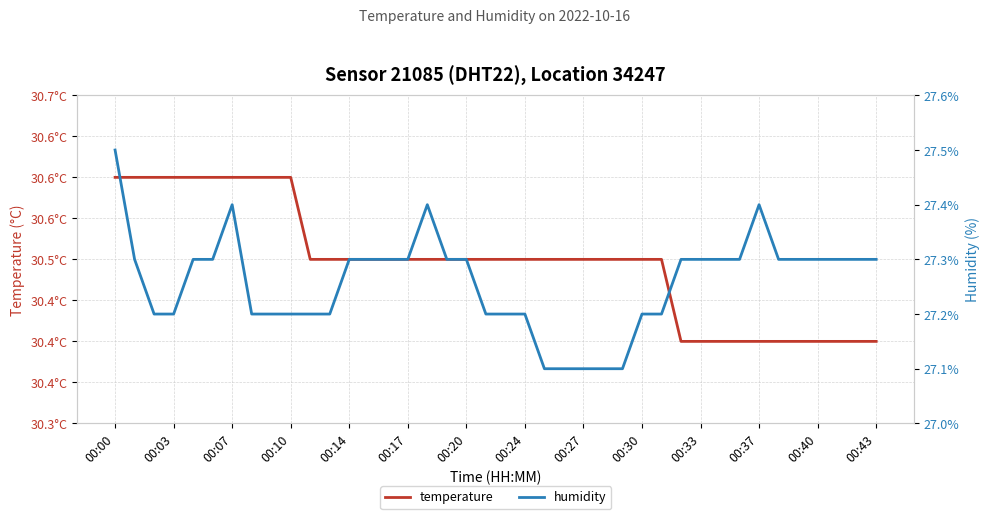

What position from the left is 22?

23